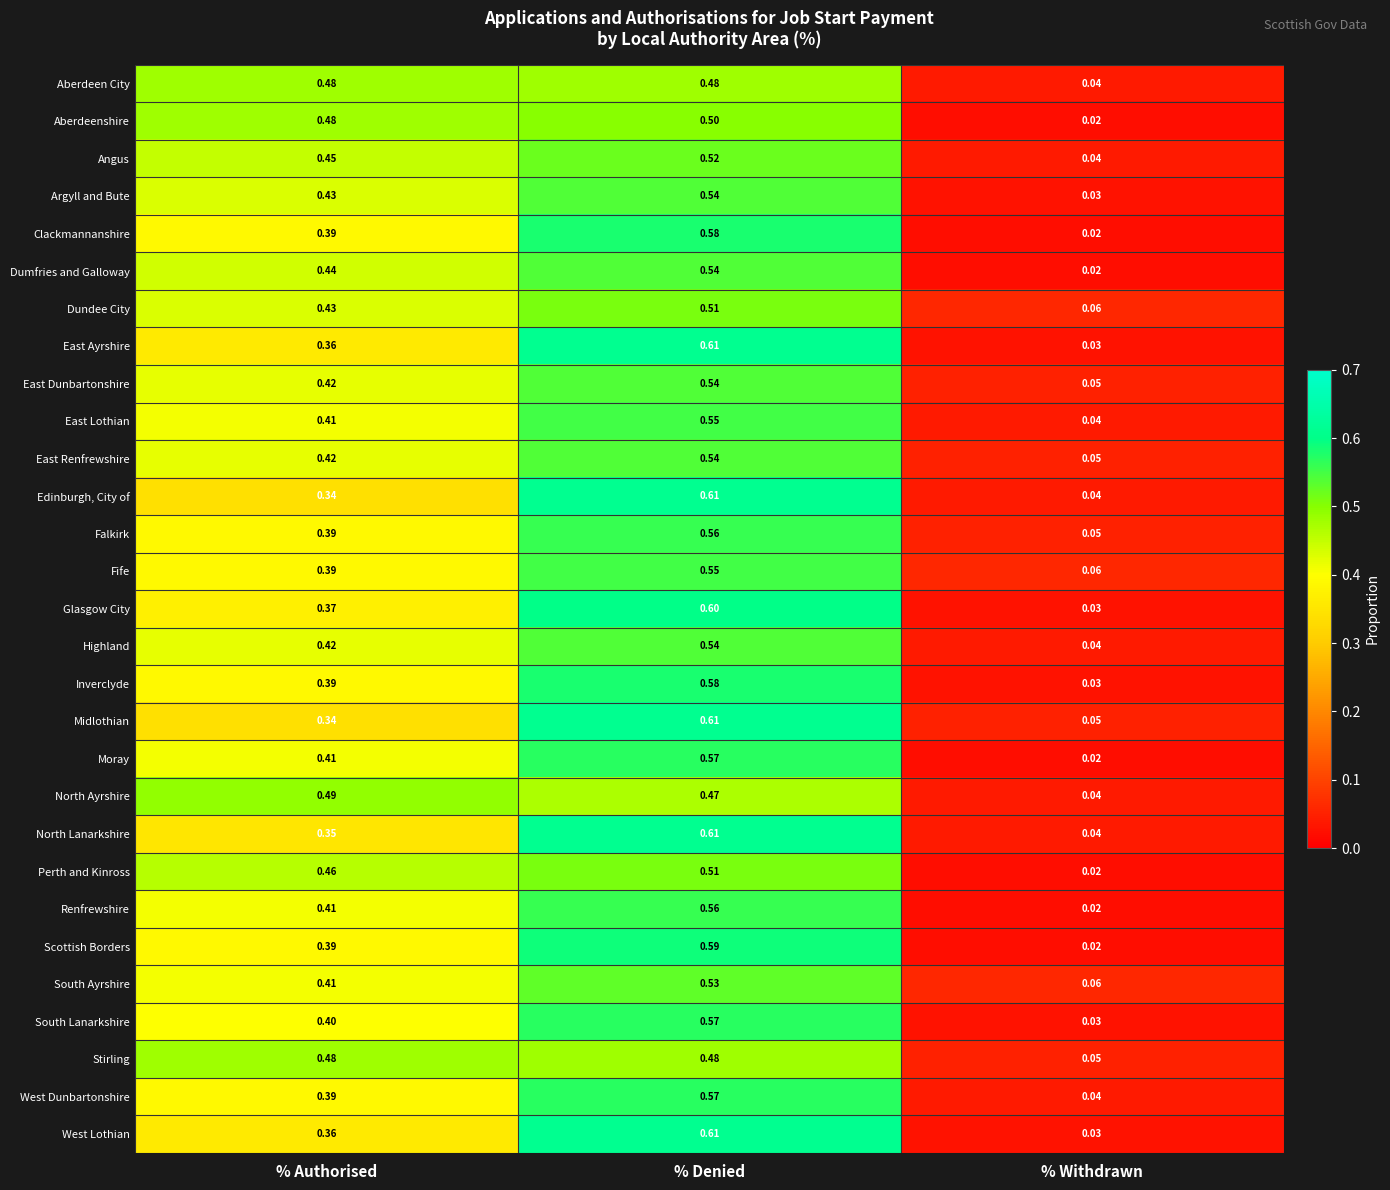

List the labels in order of Midlothian value, smallest first.

% Withdrawn, % Authorised, % Denied